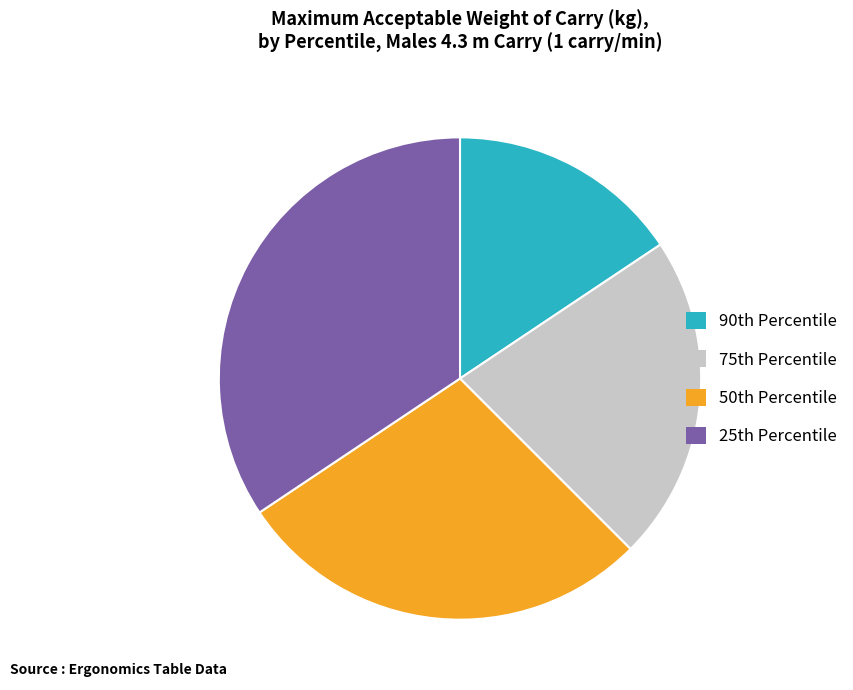

Is there a majority slice in this chart?

No